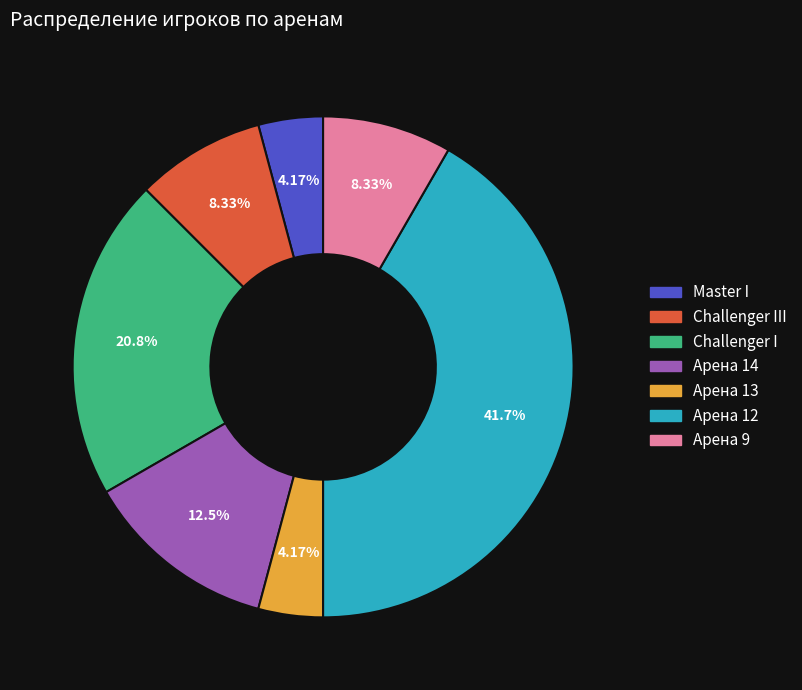

Is there a majority slice in this chart?

No